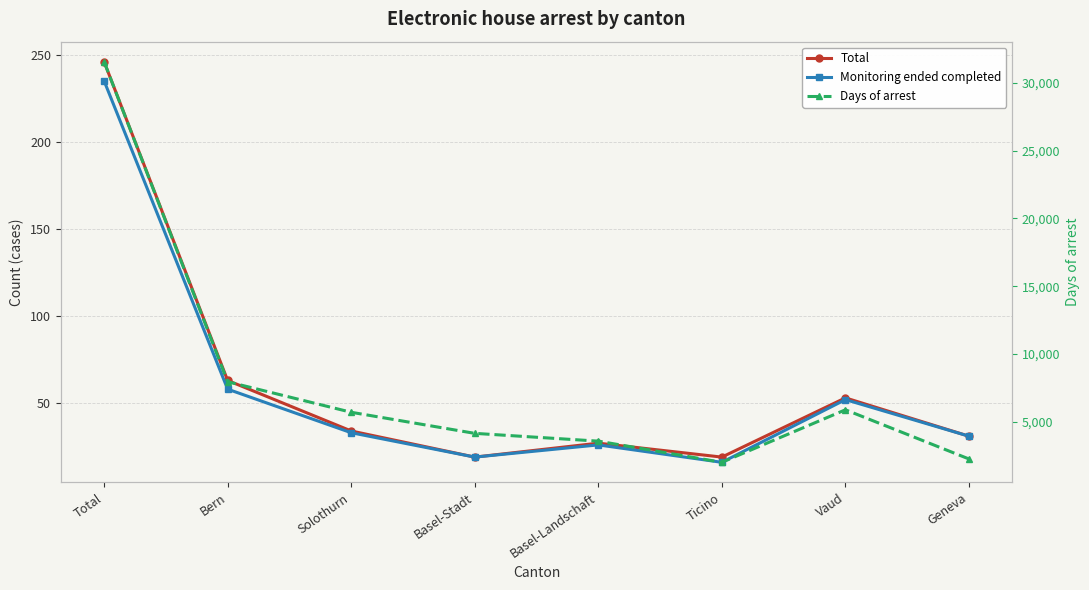

Is the value of Monitoring ended completed at Basel-Landschaft greater than the value of Days of arrest at Total?

No